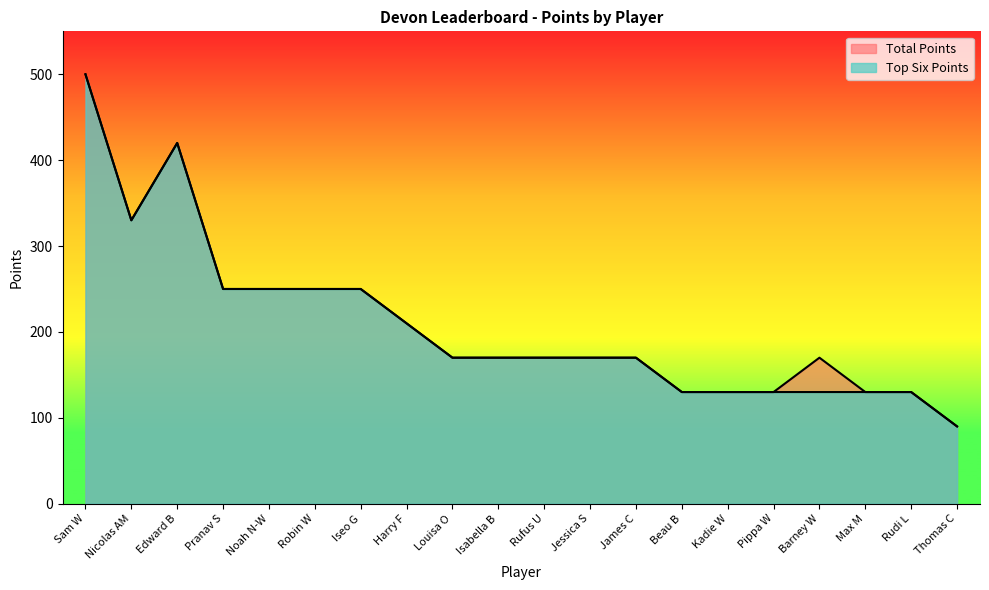

How many data points does each series have?

20